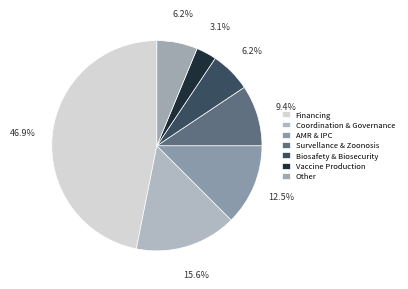

Count the number of slices in the pie.

7